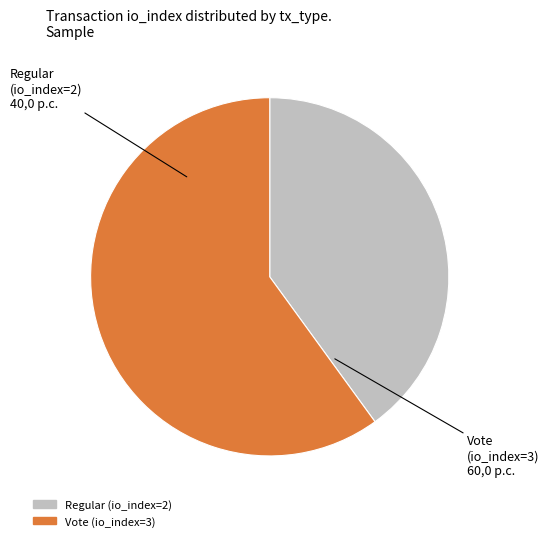

Between Regular (io_index=2) and Vote (io_index=3), which is larger?

Vote (io_index=3)